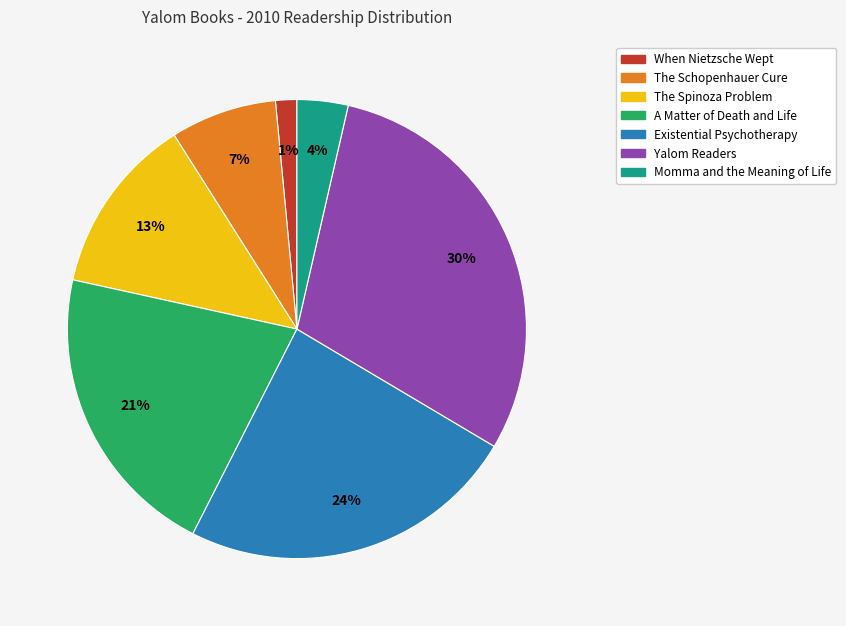

Does any single category account for the majority?

No